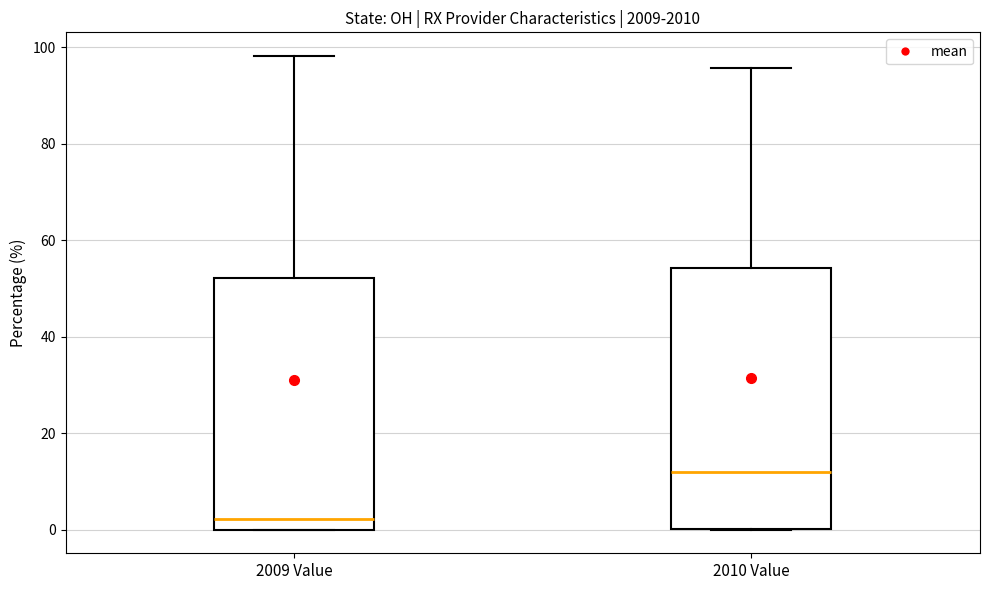

Reading left to right, transcribe this box plot: for each box, give where its median line is, the range the box spans, and where its two whiskers end, as read against the y-axis. The values are not printed on the chart, so give them approximately, as read against the axis.

2009 Value: median 2, box 0 to 52, whiskers 0 to 98
2010 Value: median 12, box 0 to 54, whiskers 0 to 96